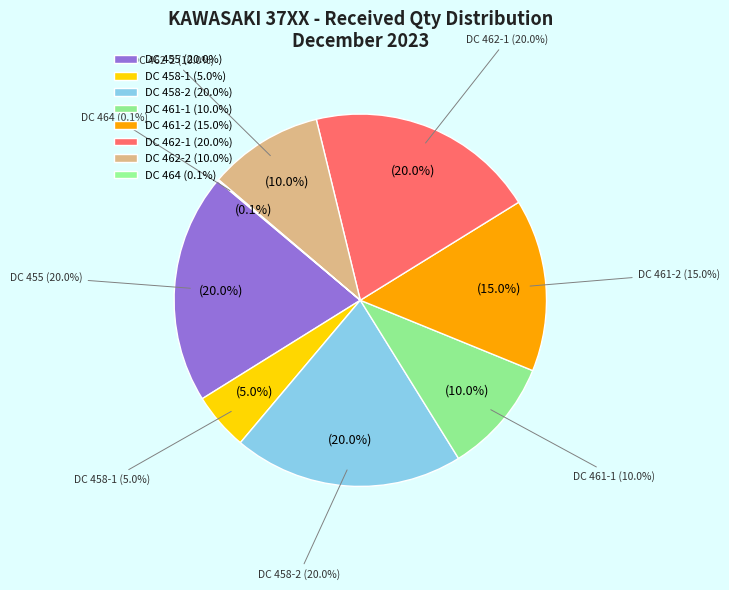

True or false: DC 461-1 (200) accounts for 10% of the total.

True